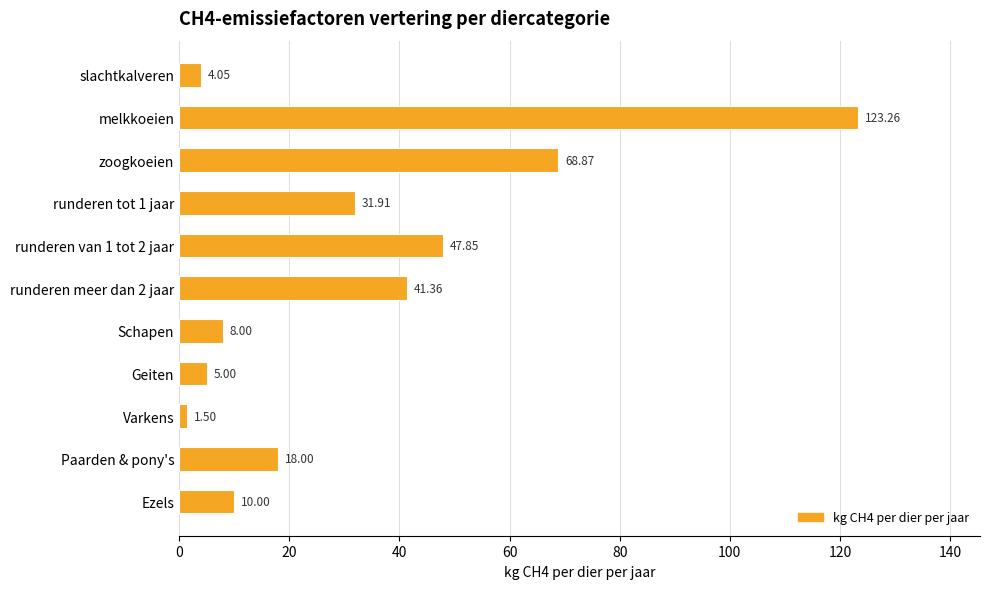

Which label corresponds to the smallest value in the chart?

Varkens